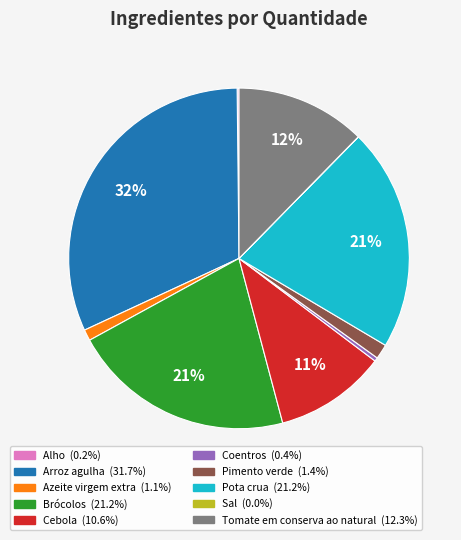

To the nearest percent, what portion does Brócolos represent?

21%